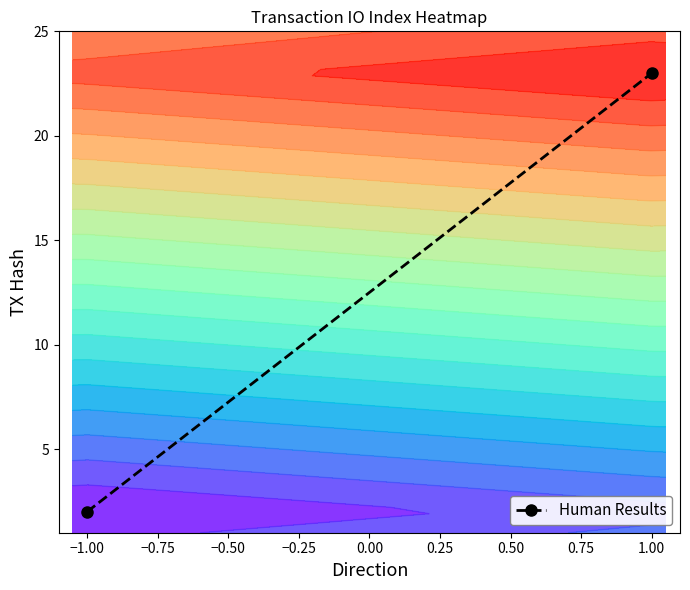

True or false: the data shows 12 at 1.00.

False